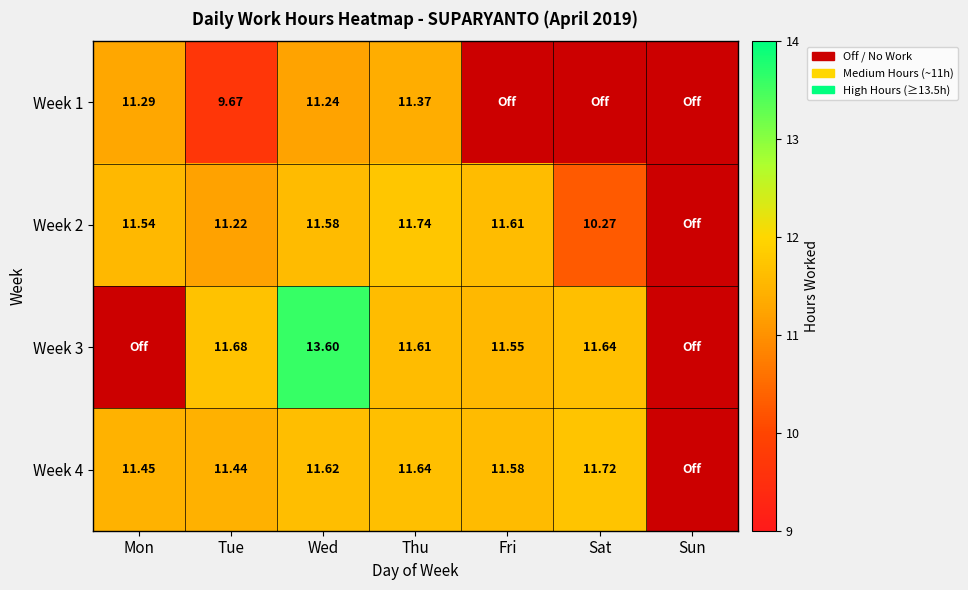

Rank the series at Thu from highest to lowest value.

Week 2, Week 4, Week 3, Week 1